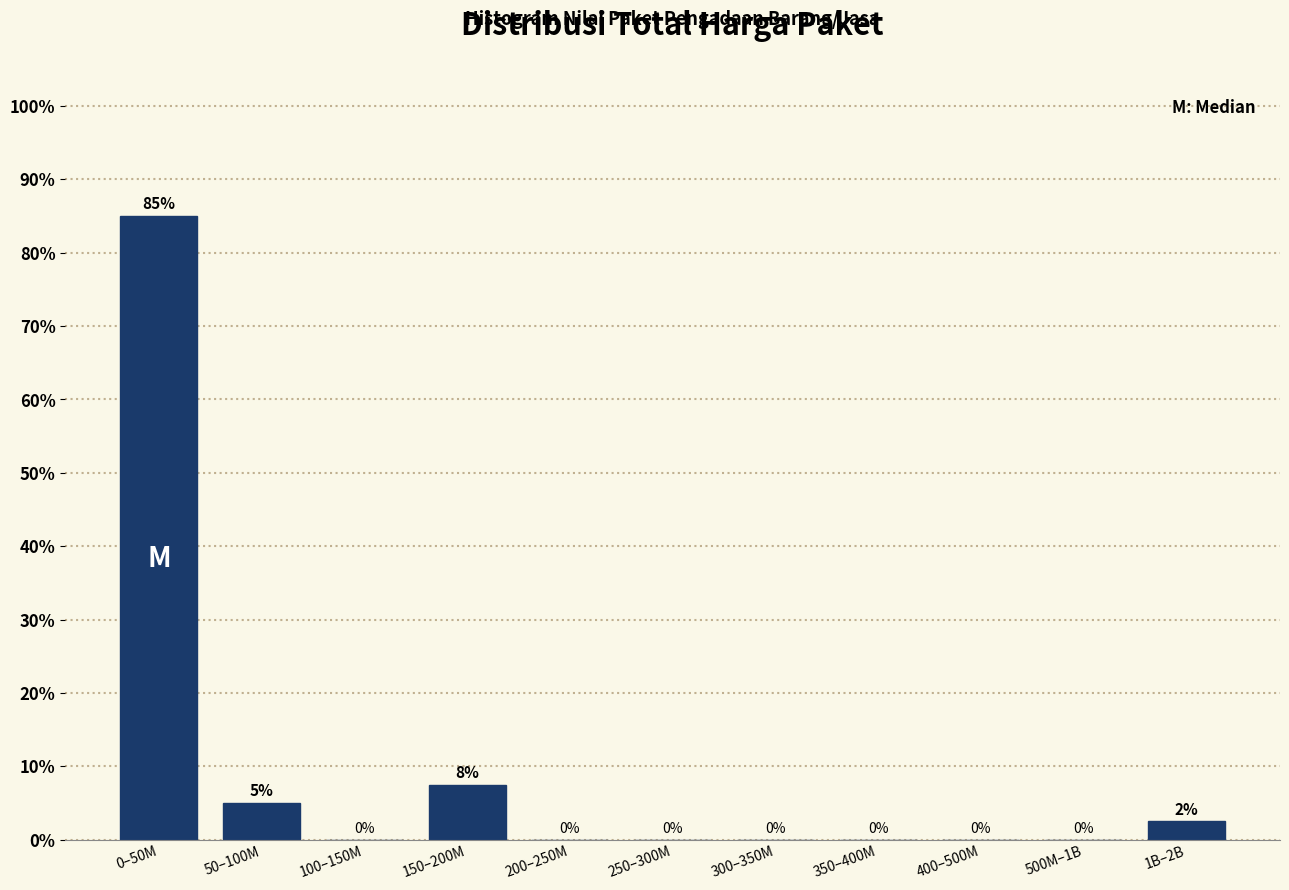

Where is the data nearest to the value 42?

150–200M